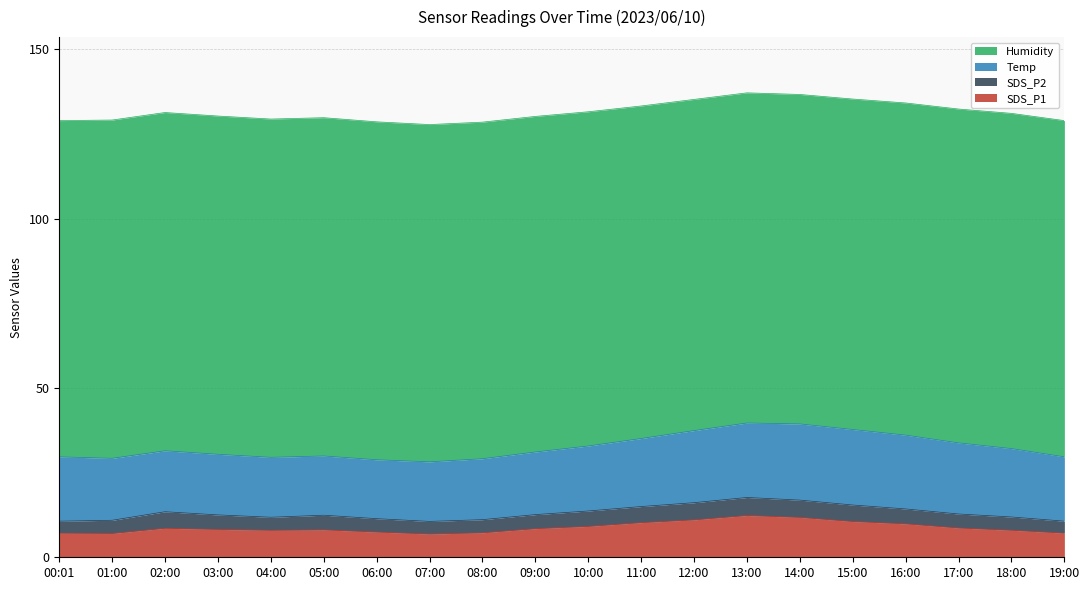

In SDS_P2, how many points are higher than both neighbors (excluding endpoints)?

3